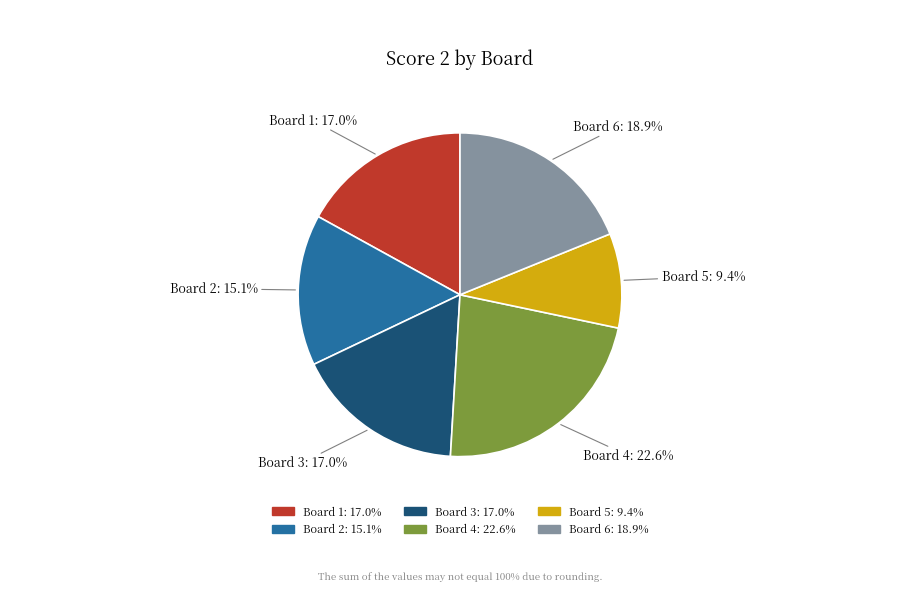

Does any single category account for the majority?

No